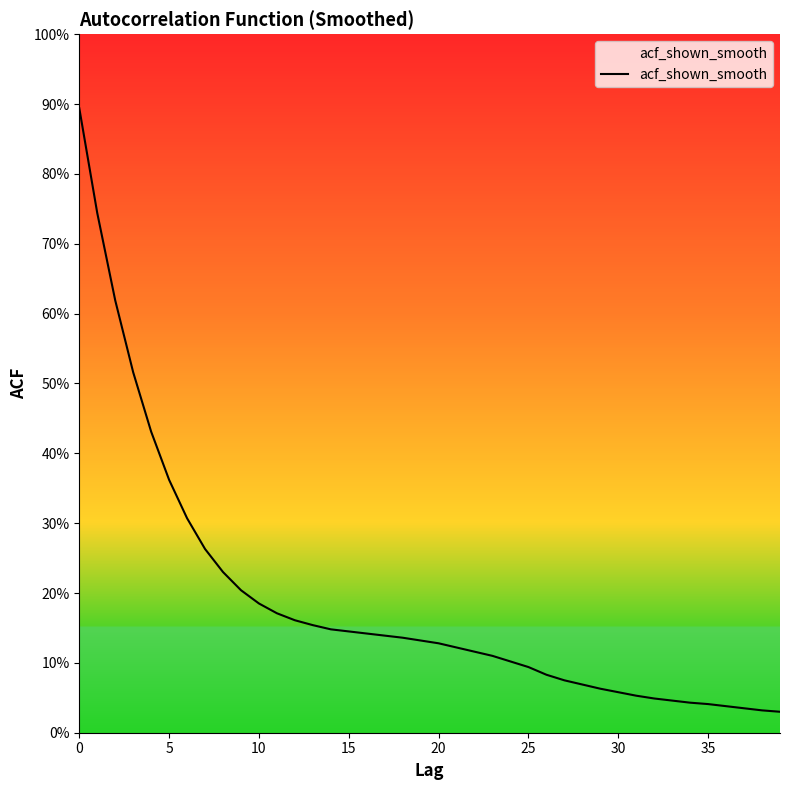

Reading left to right, transcribe all the data shown in this chart.

0.9	0.7	0.6	0.5	0.4	0.4	0.3	0.3	0.2	0.2	0.2	0.2	0.2	0.2	0.1	0.1	0.1	0.1	0.1	0.1	0.1	0.1	0.1	0.1	0.1	0.1	0.1	0.1	0.1	0.1	0.1	0.1	0.0	0.0	0.0	0.0	0.0	0.0	0.0	0.0